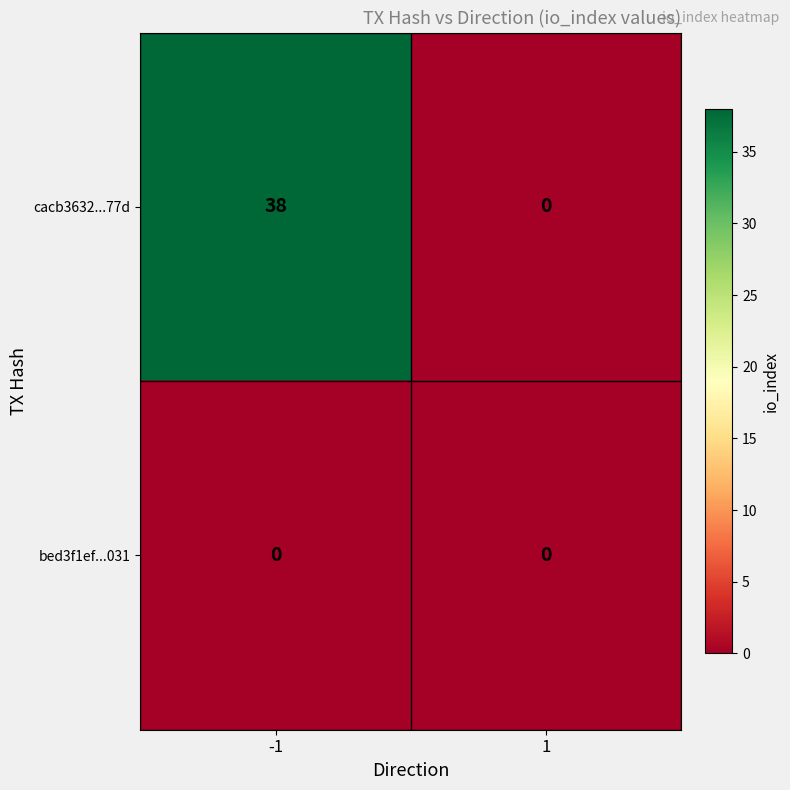

Between -1 and 1, which series saw the biggest shift?

cacb3632...77d